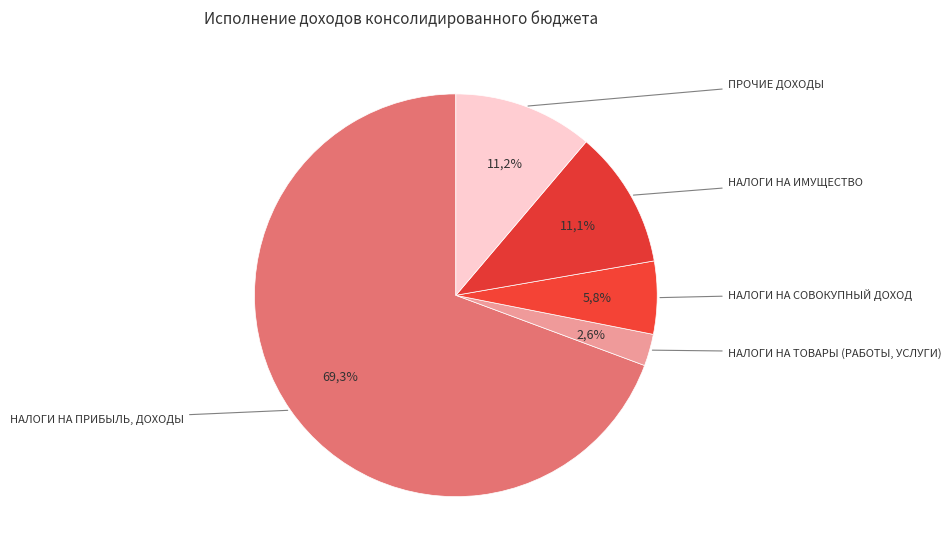

Which has a higher value, НАЛОГИ НА ТОВАРЫ (РАБОТЫ, УСЛУГИ) or НАЛОГИ НА ИМУЩЕСТВО?

НАЛОГИ НА ИМУЩЕСТВО